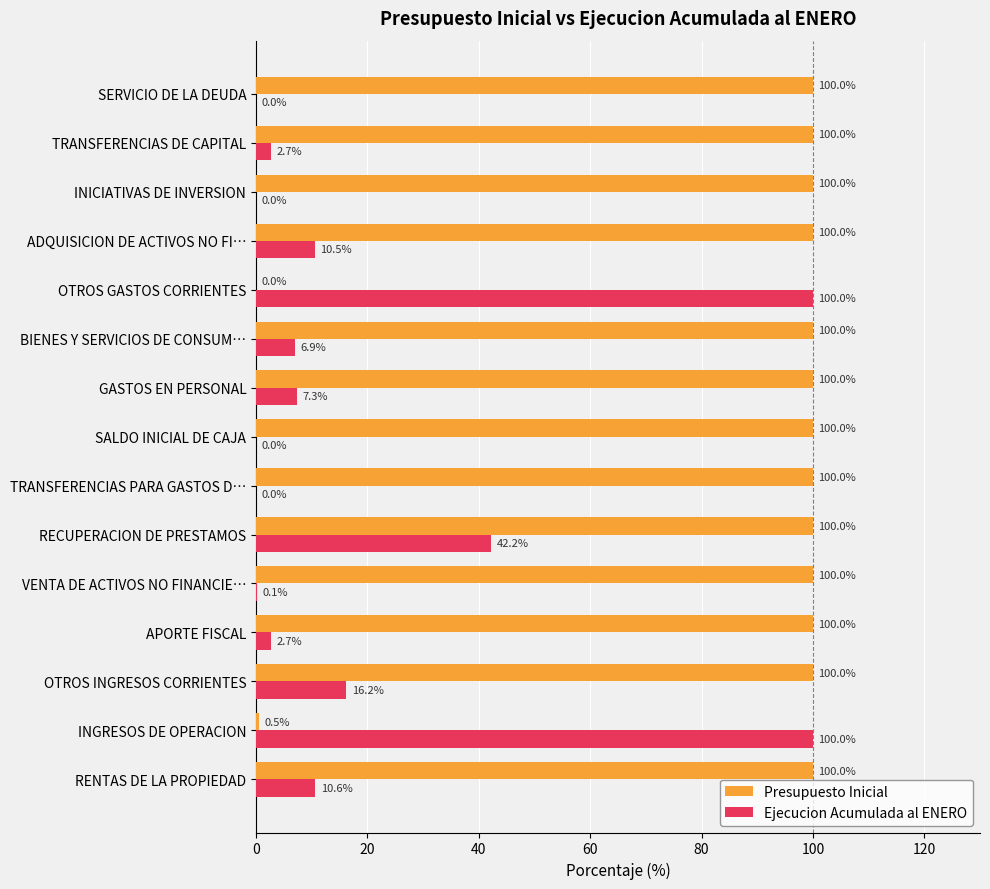

True or false: Ejecucion Acumulada al ENERO has a value of 27.2 at OTROS INGRESOS CORRIENTES.

False